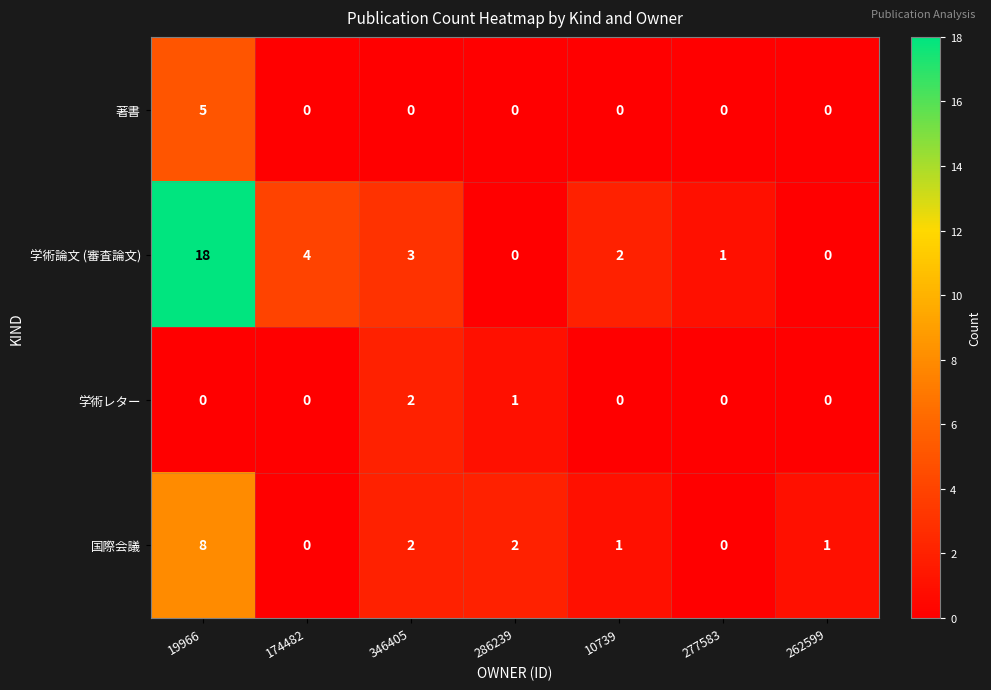

How many distinct data groups are displayed?

4